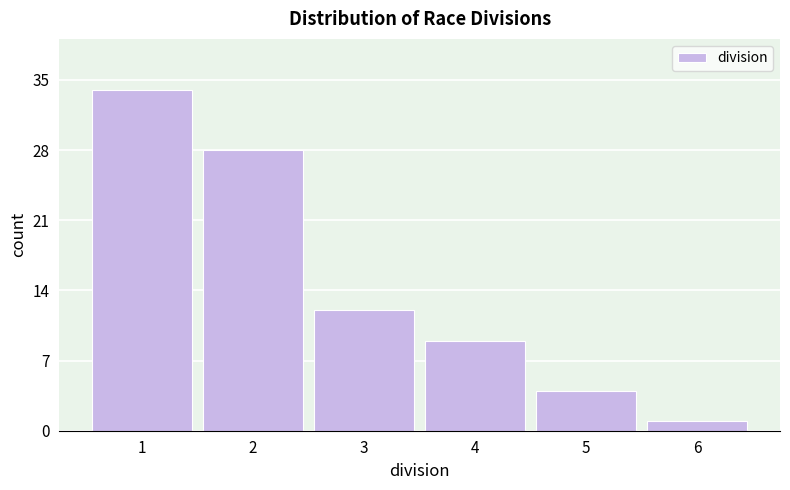

Reading left to right, transcribe this chart: for each bar, give the range it covers on the x-axis and its height. The values are not printed on the chart, so give them approximately, as read against the axis.

0.5 to 1.5: 34
1.5 to 2.5: 28
2.5 to 3.5: 12
3.5 to 4.5: 9
4.5 to 5.5: 4
5.5 to 6.5: 1